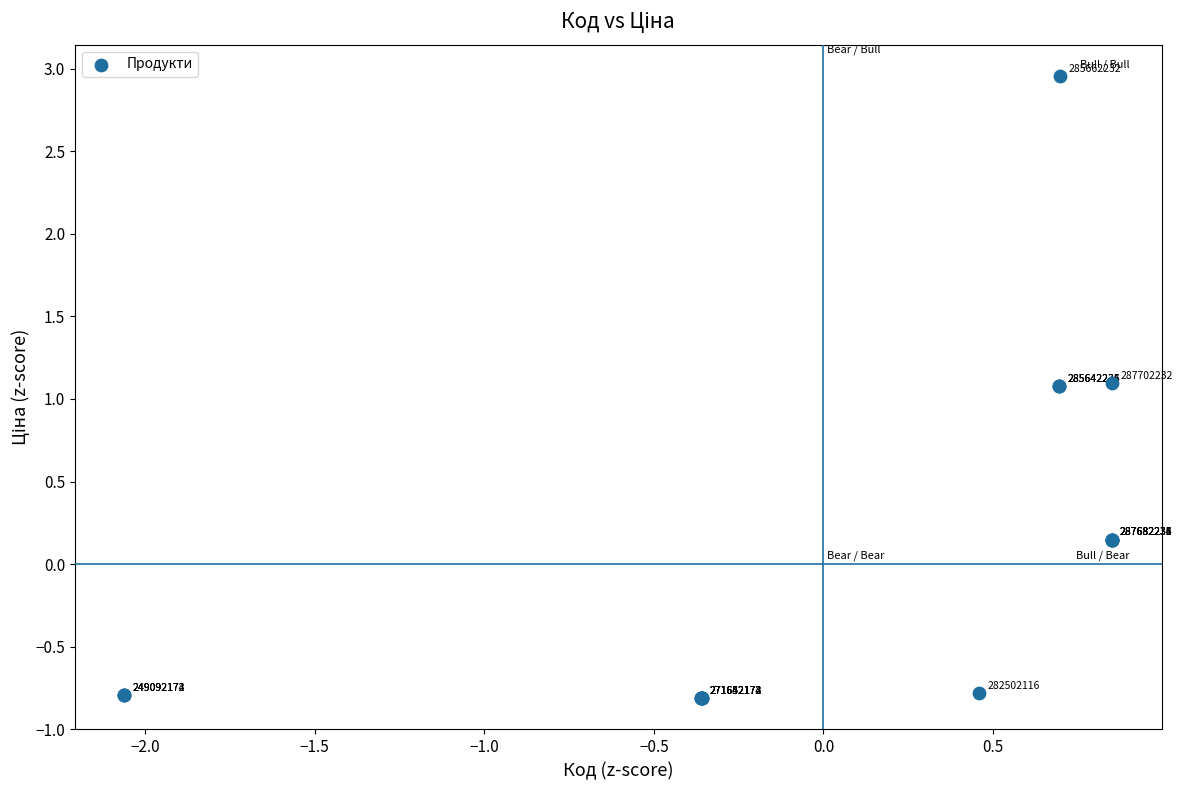

What Y value in the scatter plot is closest to 1?

1.1